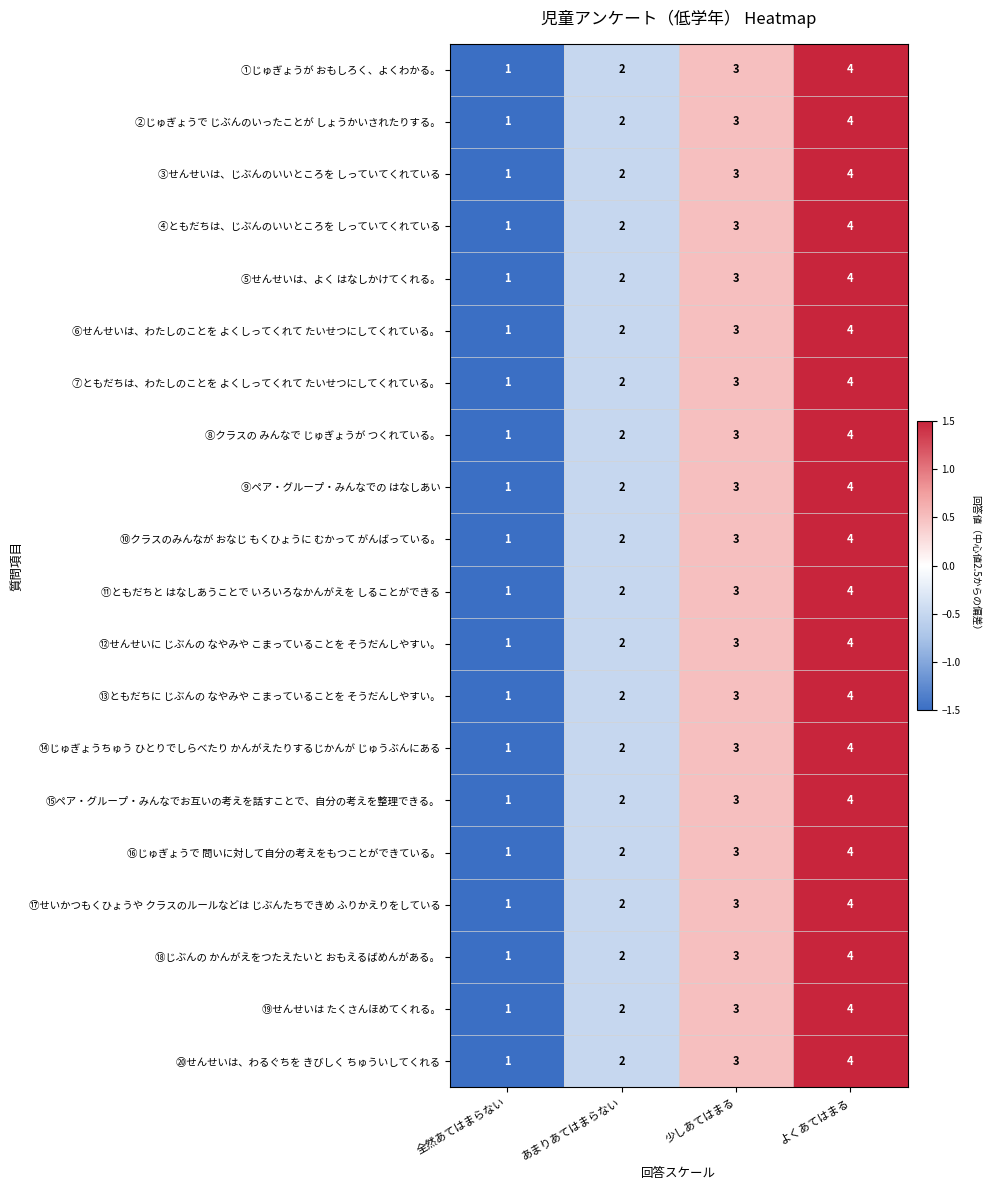

At which label does ⑦ともだちは、わたしのことを よくしってくれて たいせつにしてくれている。 reach its peak?

よくあてはまる